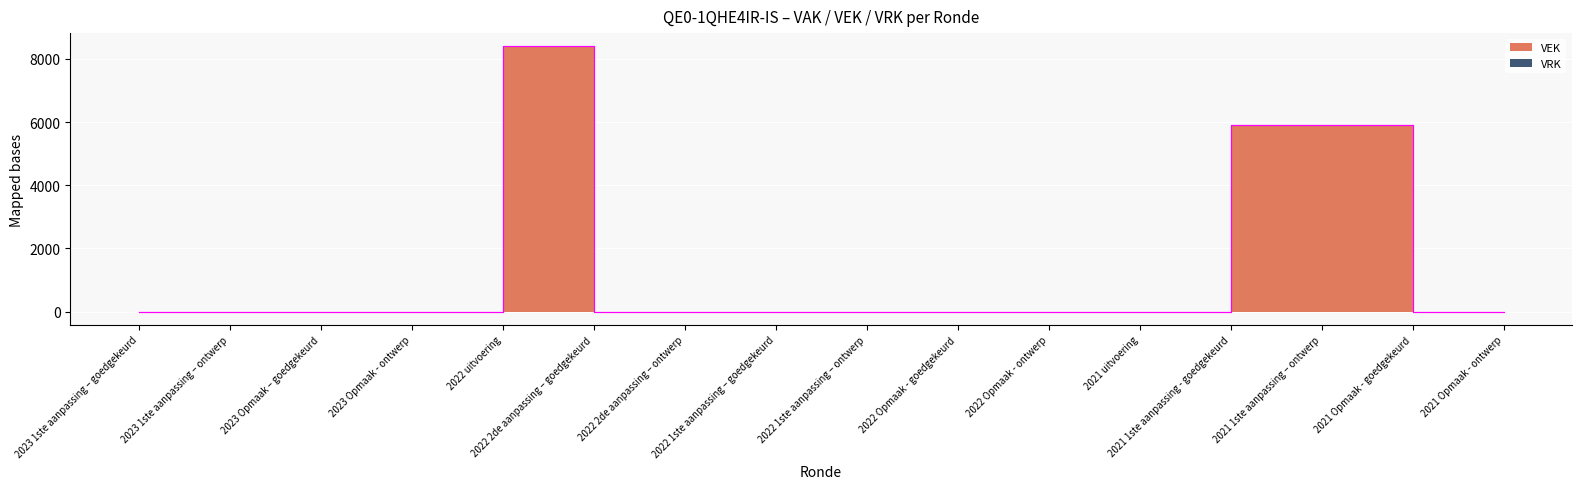

True or false: VEK (edge) and VRK (edge) cross at least once.

False